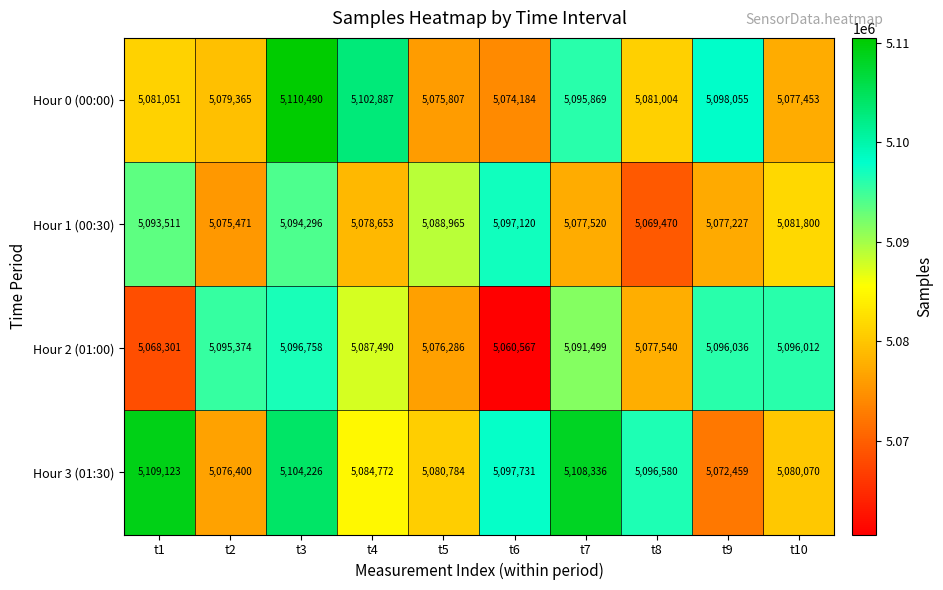

Which series has the largest total across all categories?

Hour 3 (01:30)